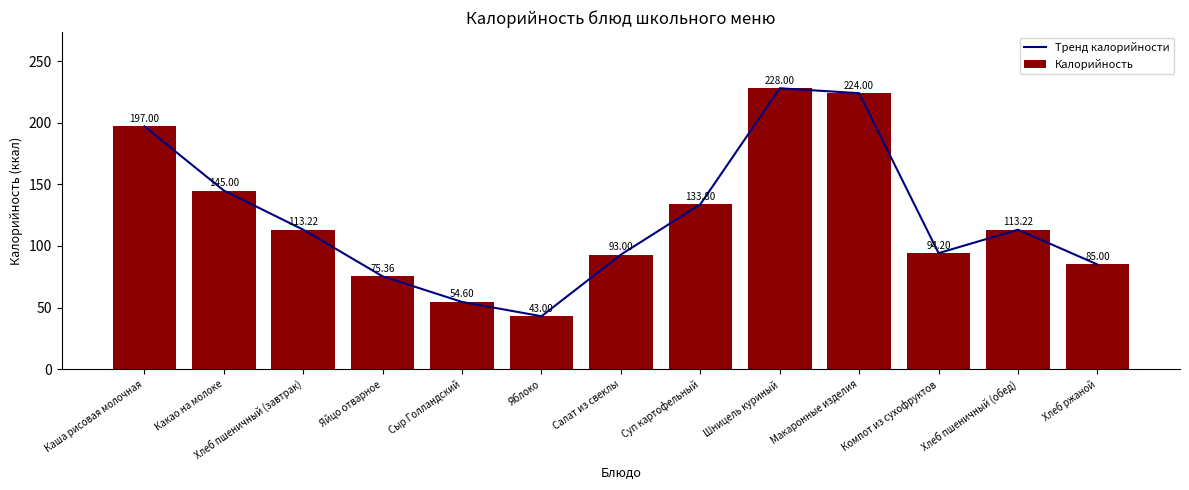

What is the value of the Тренд калорийности bar at the 4th from the left?

75.4